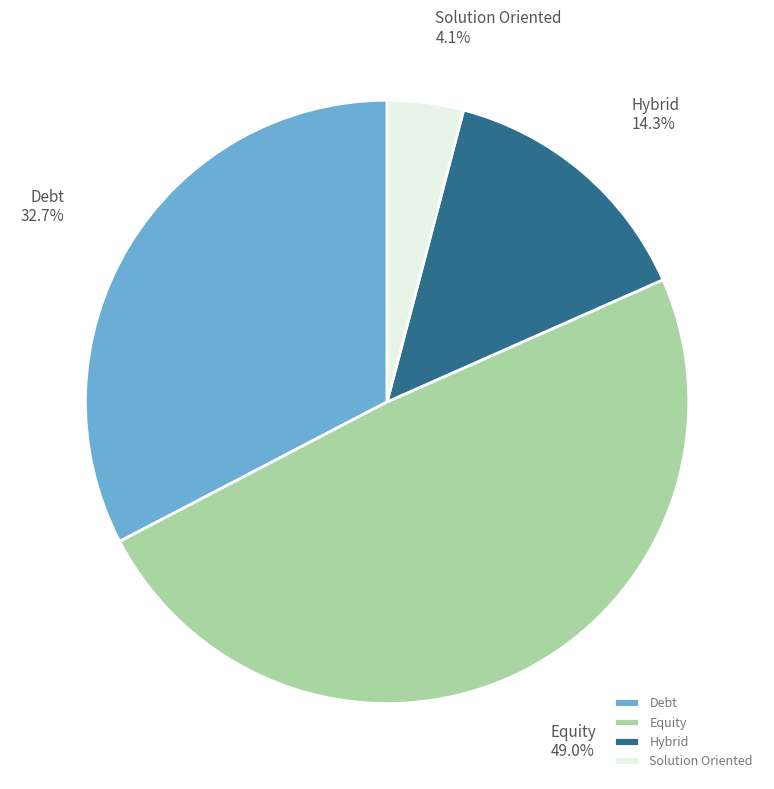

To the nearest percent, what portion does Solution Oriented represent?

4%